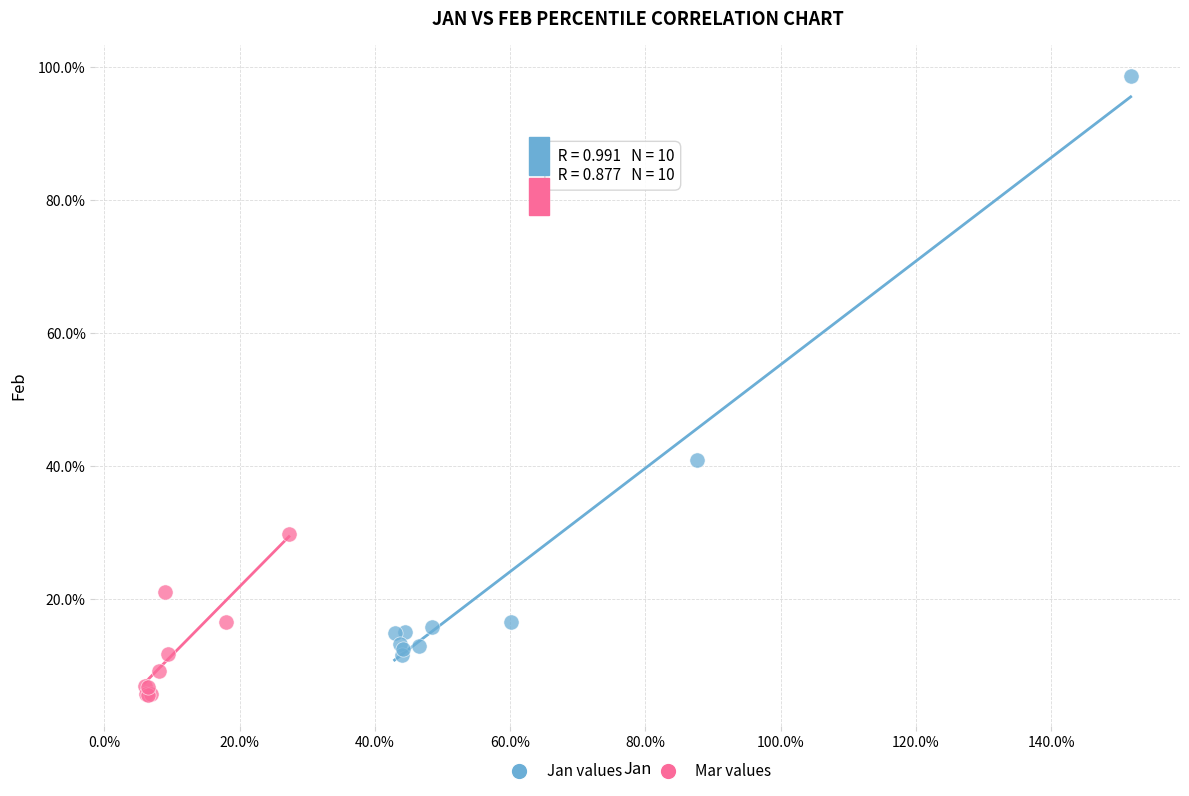

What are all the series names shown in the legend?

Jan values, Mar values